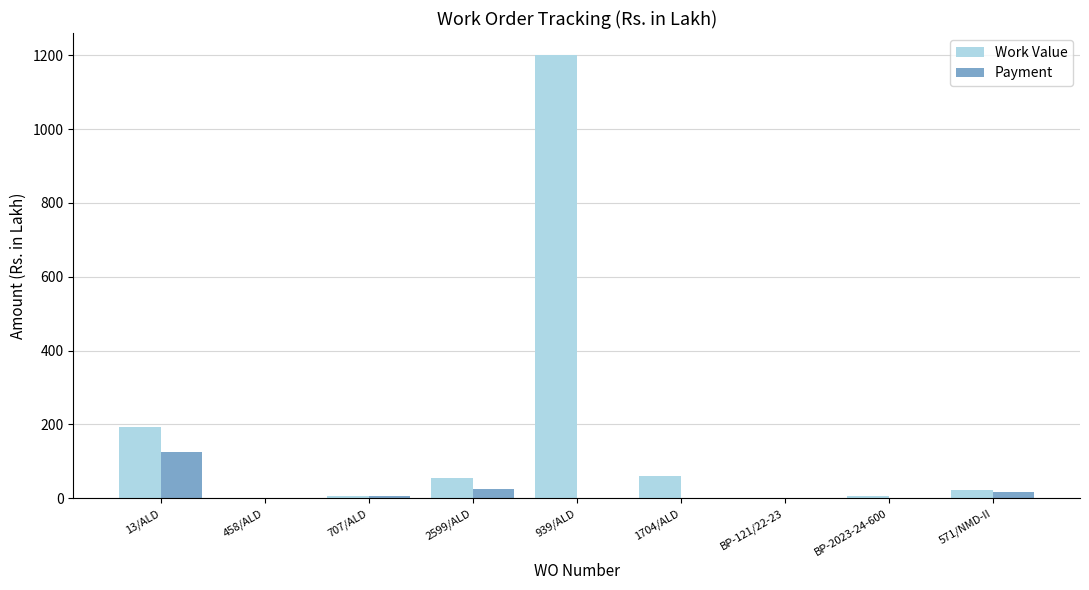

Between 939/ALD and 1704/ALD, which series saw the biggest shift?

Work Value